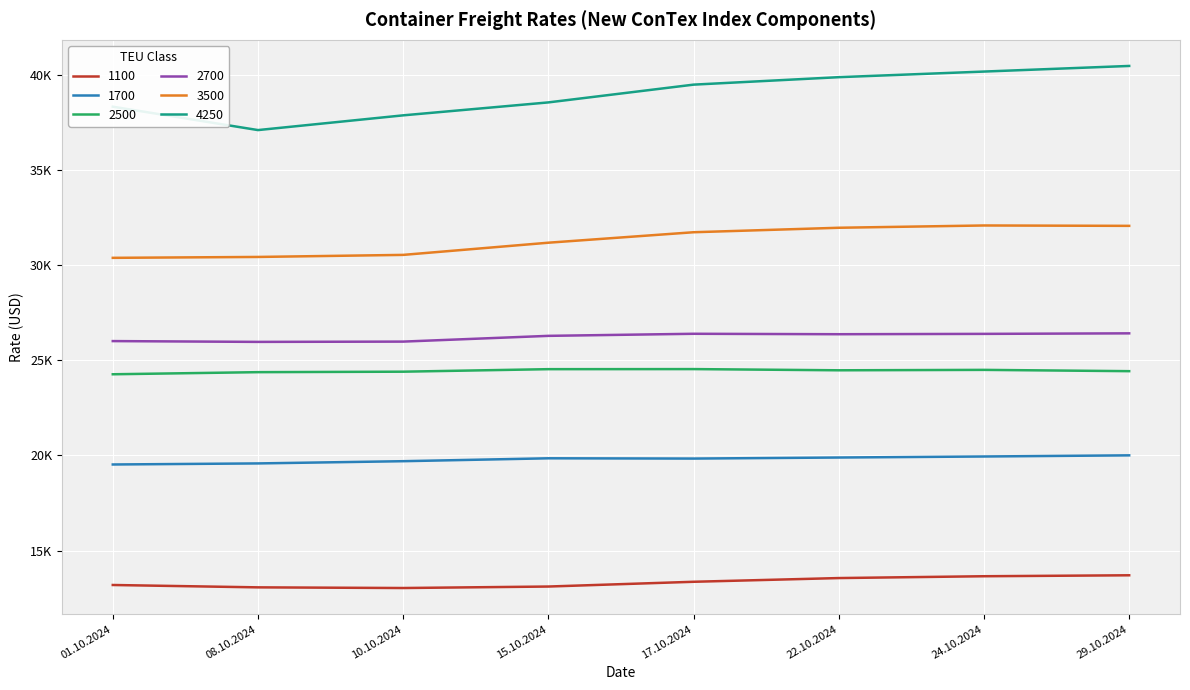

What is the highest value of the 4250 series?

40460